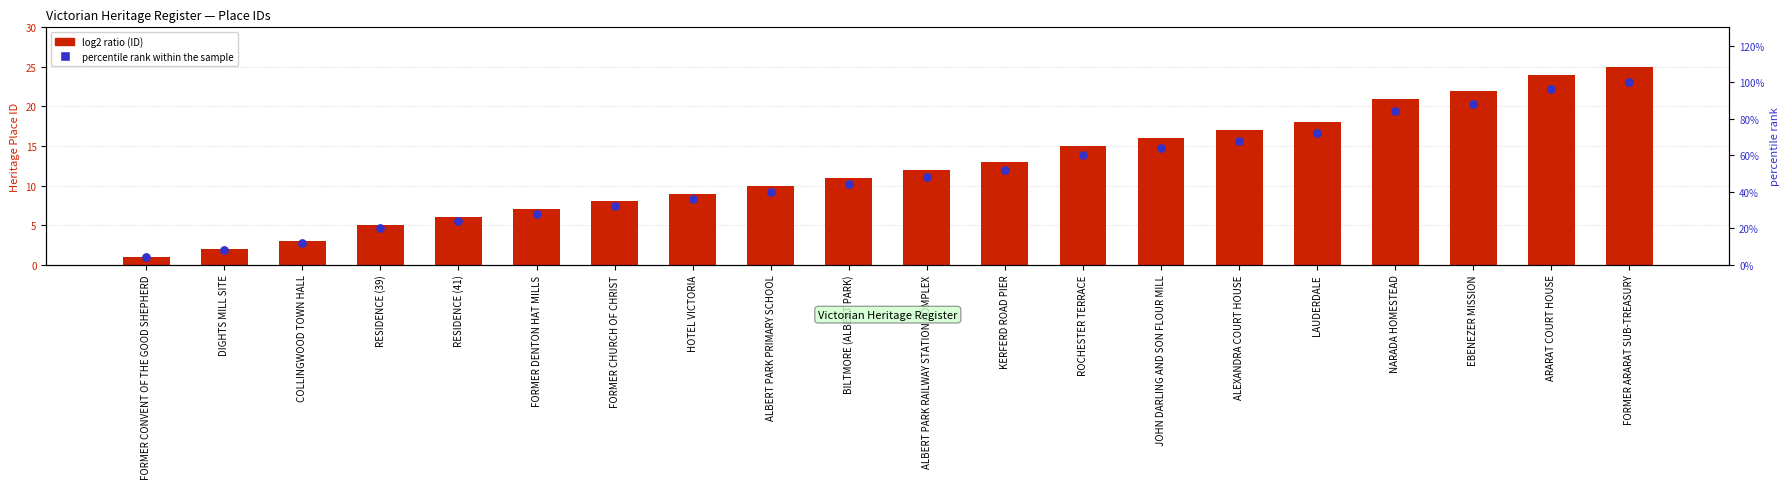

Which series contains the highest Y value?

ID